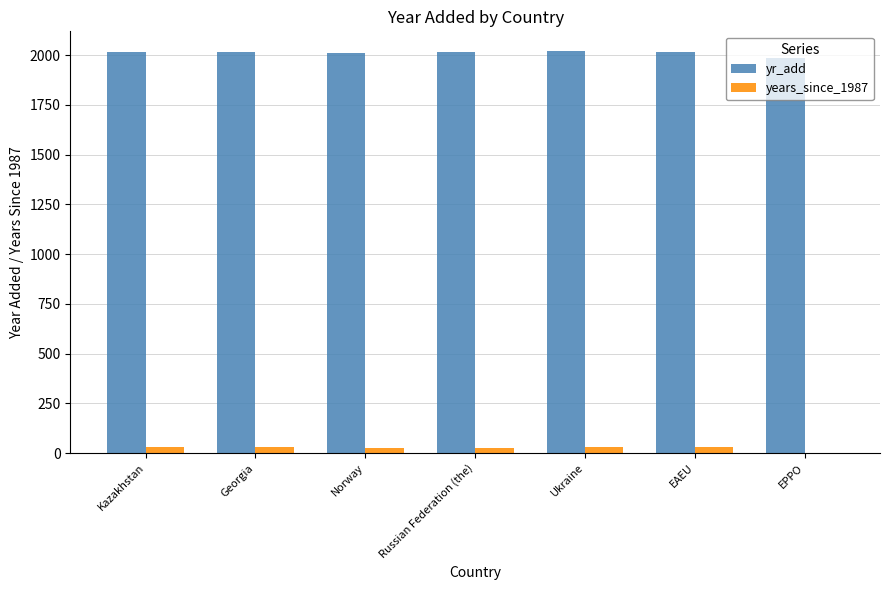

Which series has the largest total across all categories?

yr_add